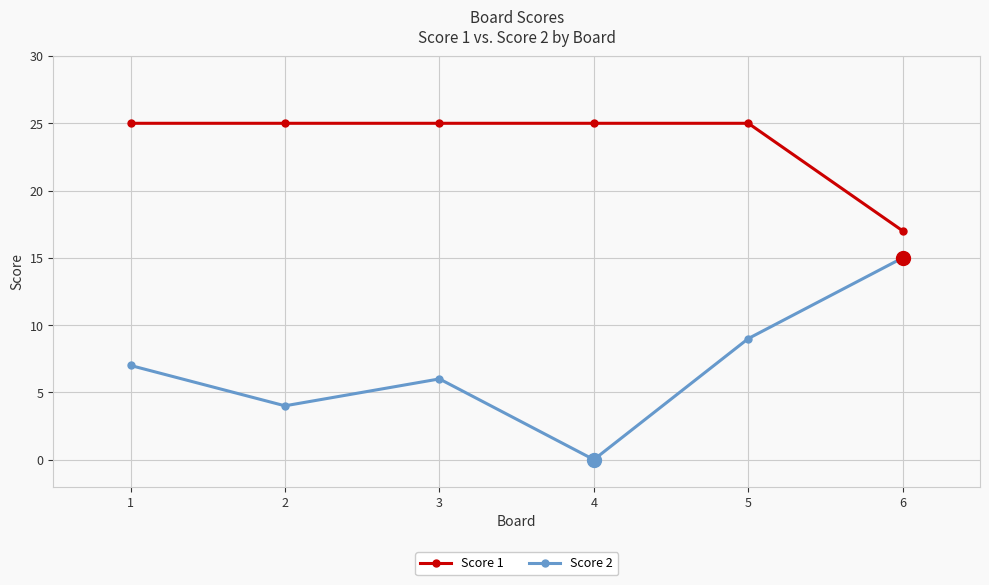

True or false: Score 2 and Score 1 cross at least once.

False